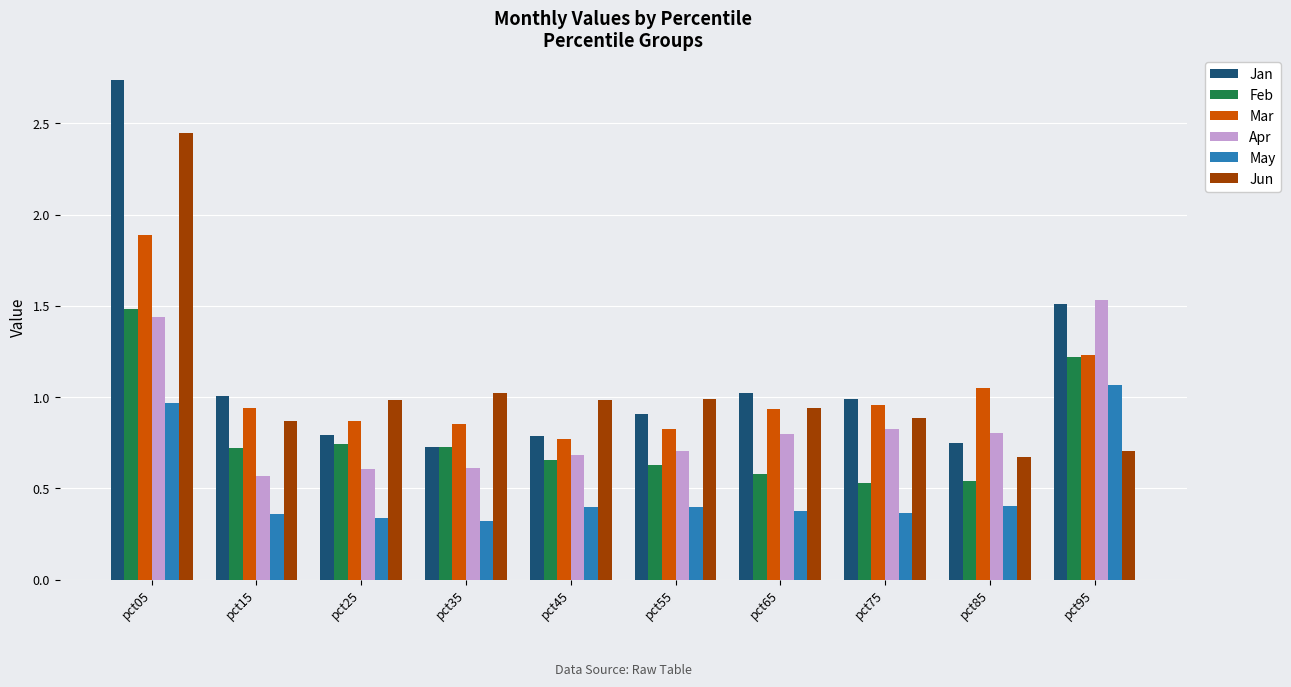

What is the sum of all Jan values?

11.2